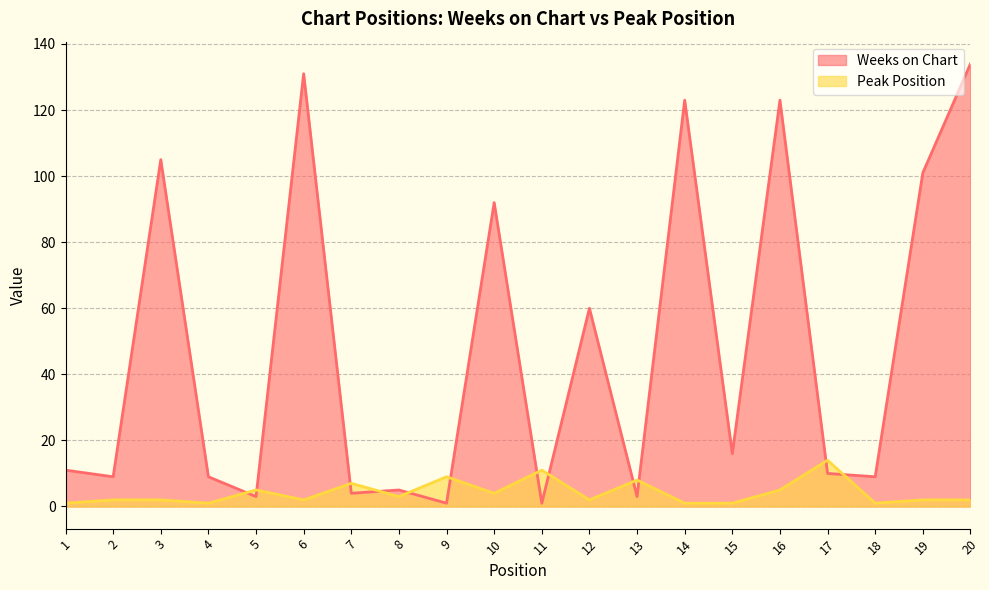

How many lines are shown in the chart?

2